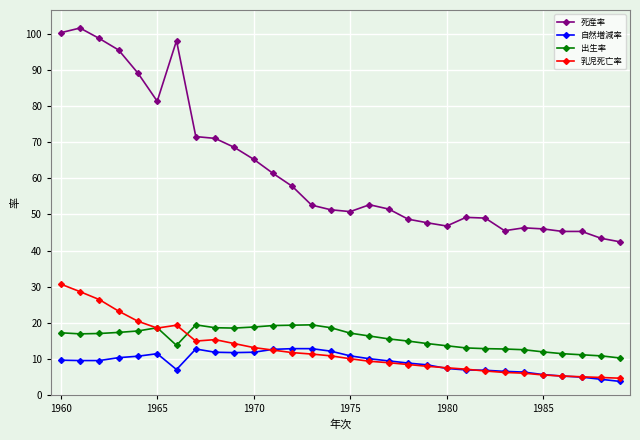

What is the smallest value displayed?

3.7